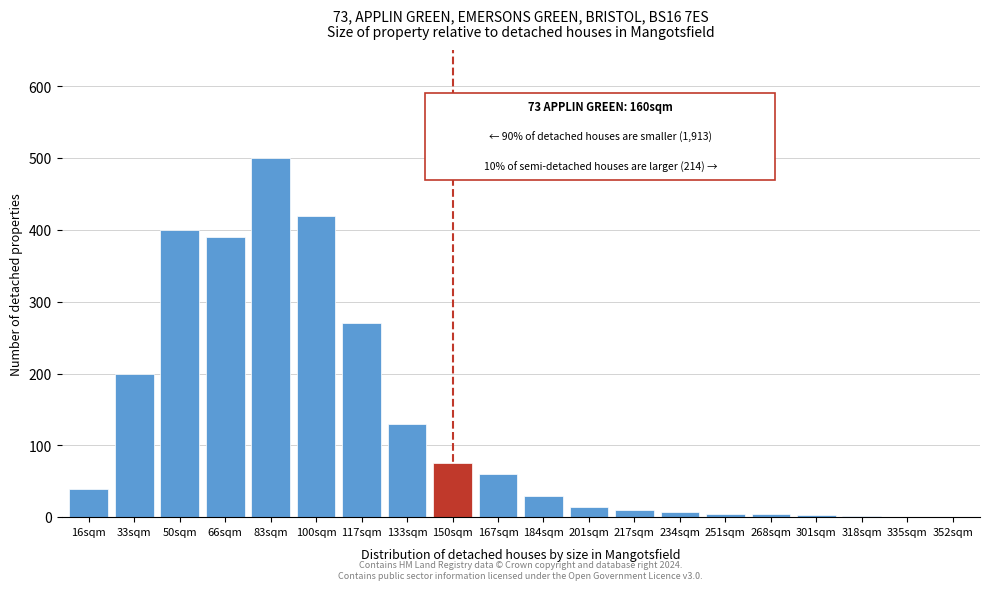

Where is the data nearest to the value 250?

117sqm